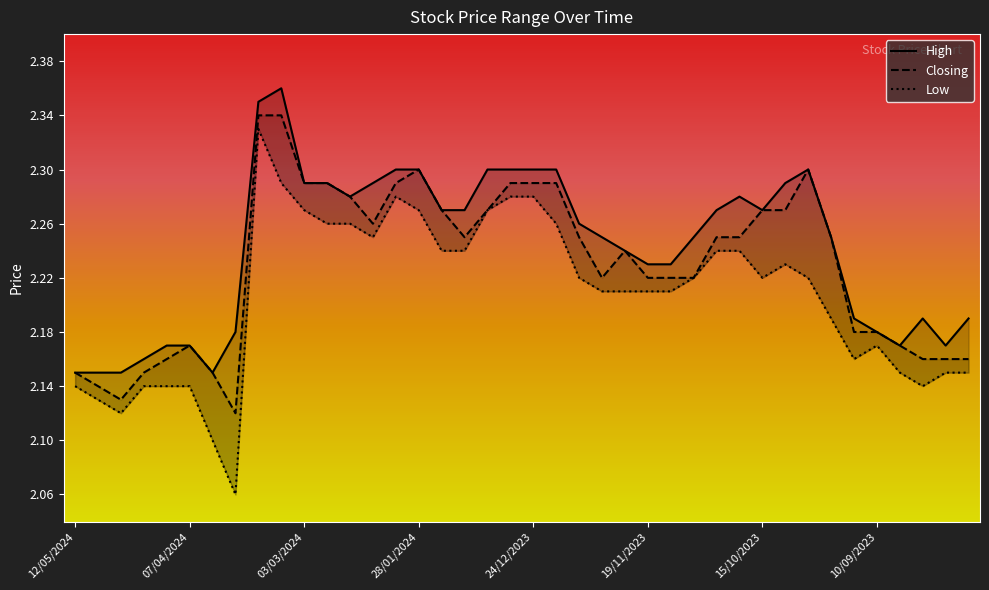

Does the chart have visible grid lines?

No